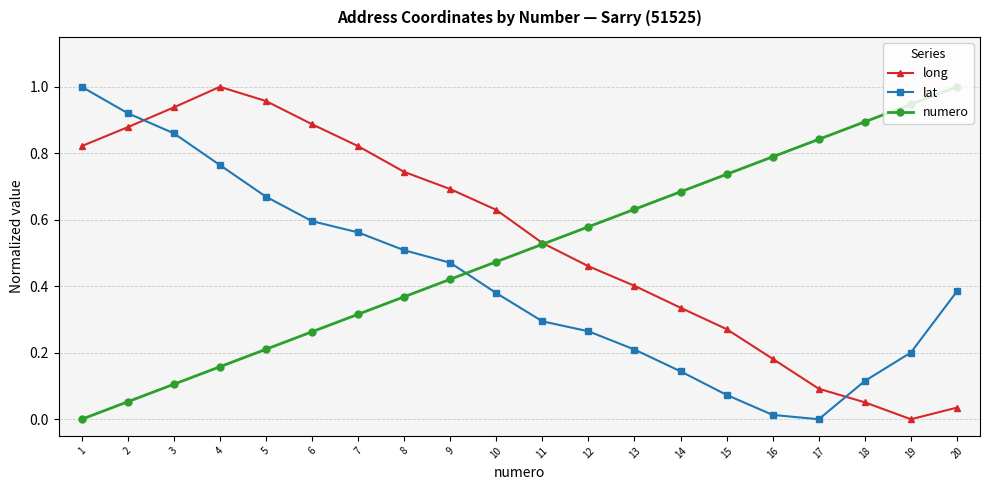

Is the value of numero at 12 greater than the value of lat at 14?

Yes